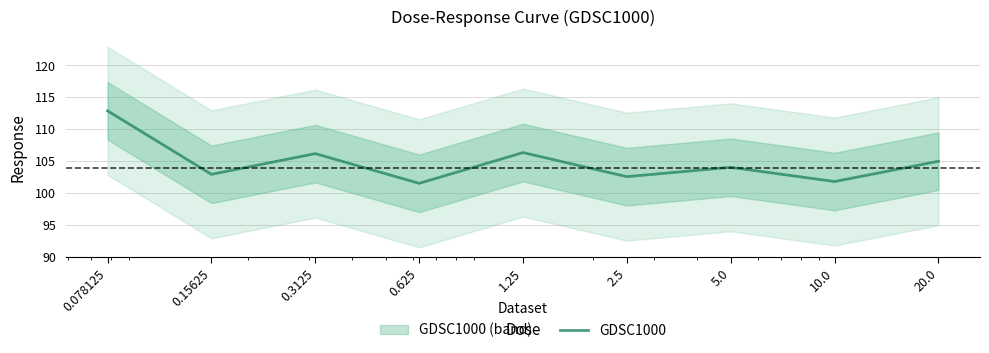

What is the label of the 1st point from the right?

20.0